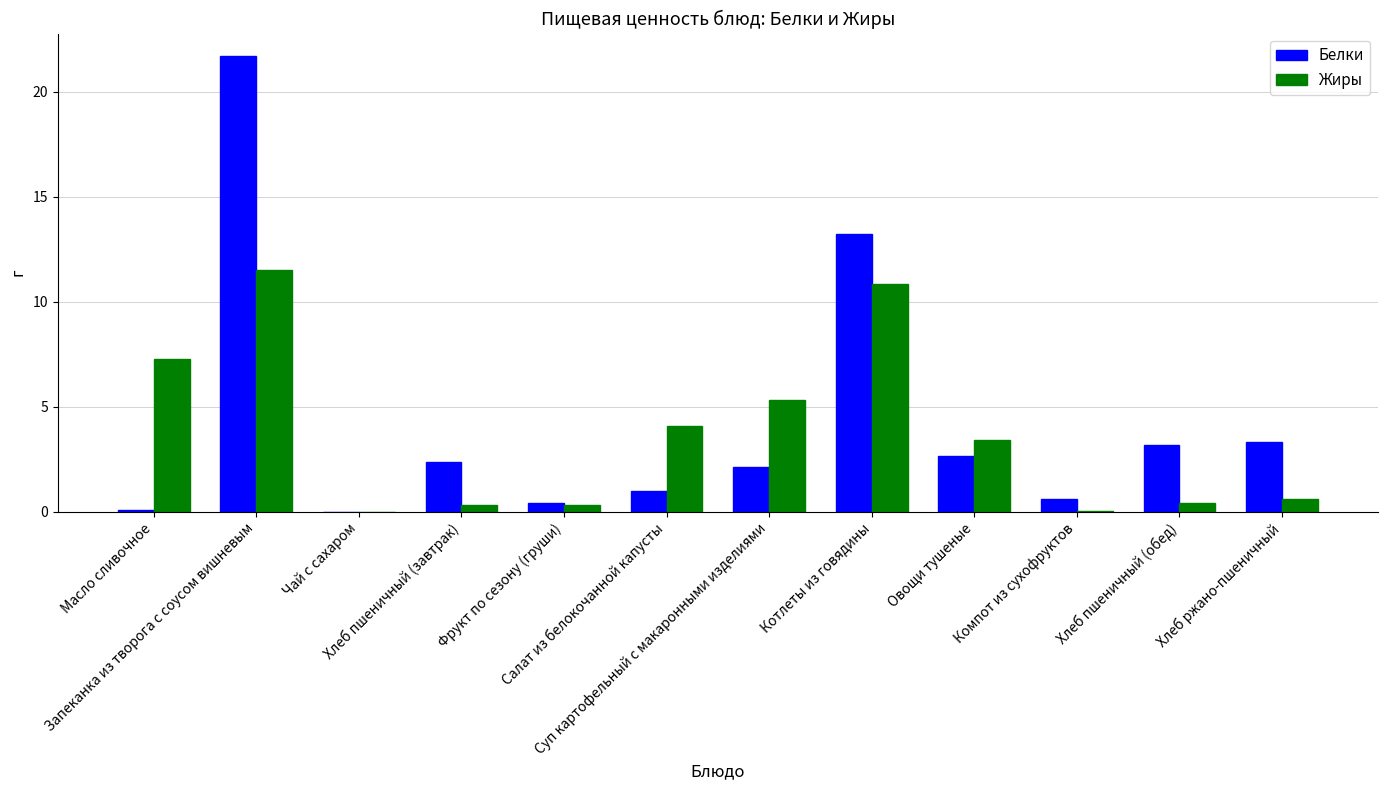

What is the highest value of the Белки series?

21.7